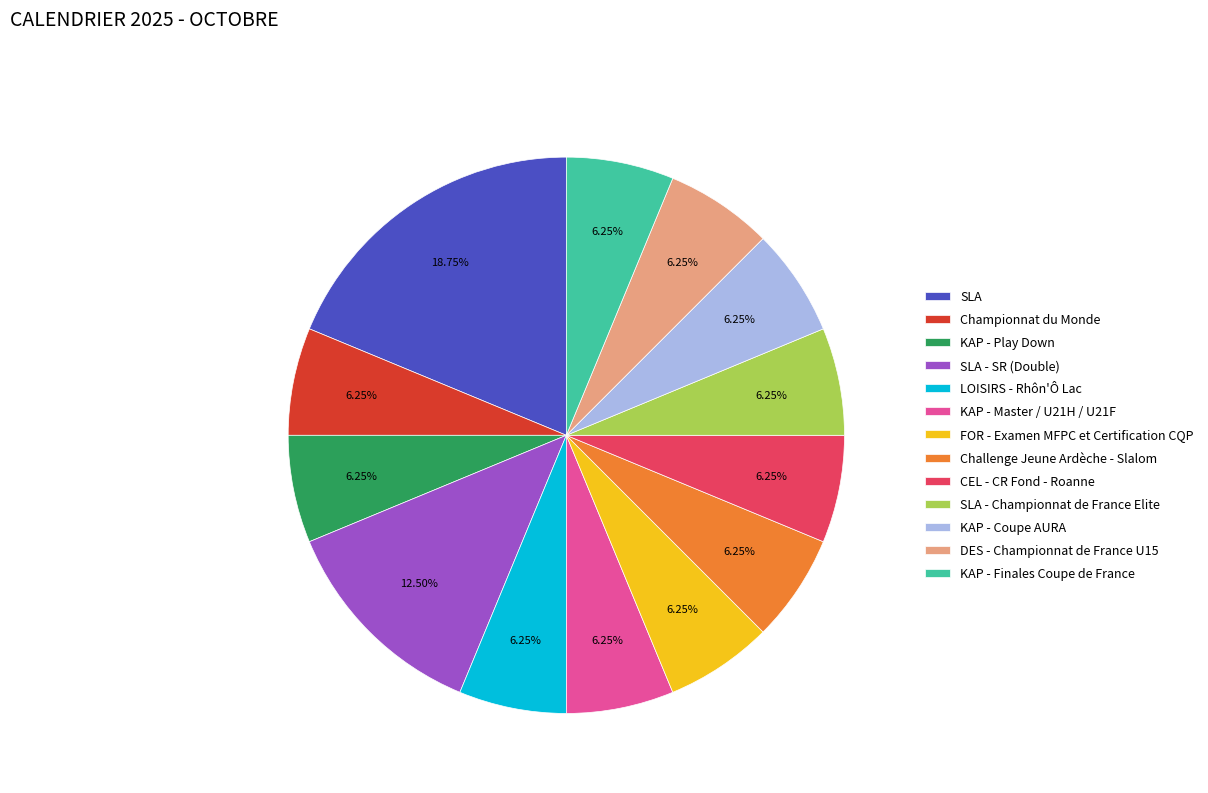

How many segments does this pie chart have?

13